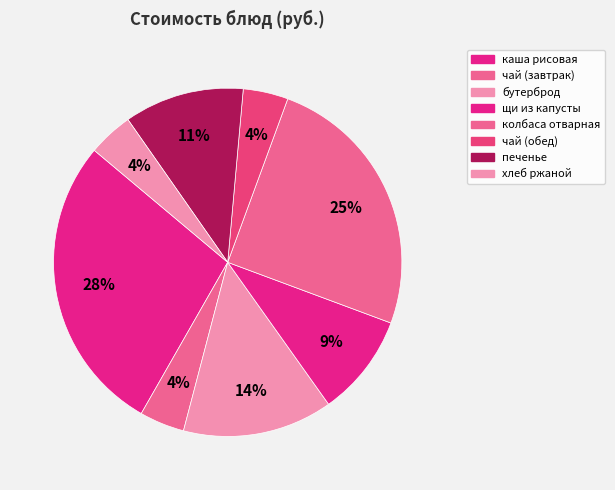

Is there any slice that represents more than half of the pie?

No